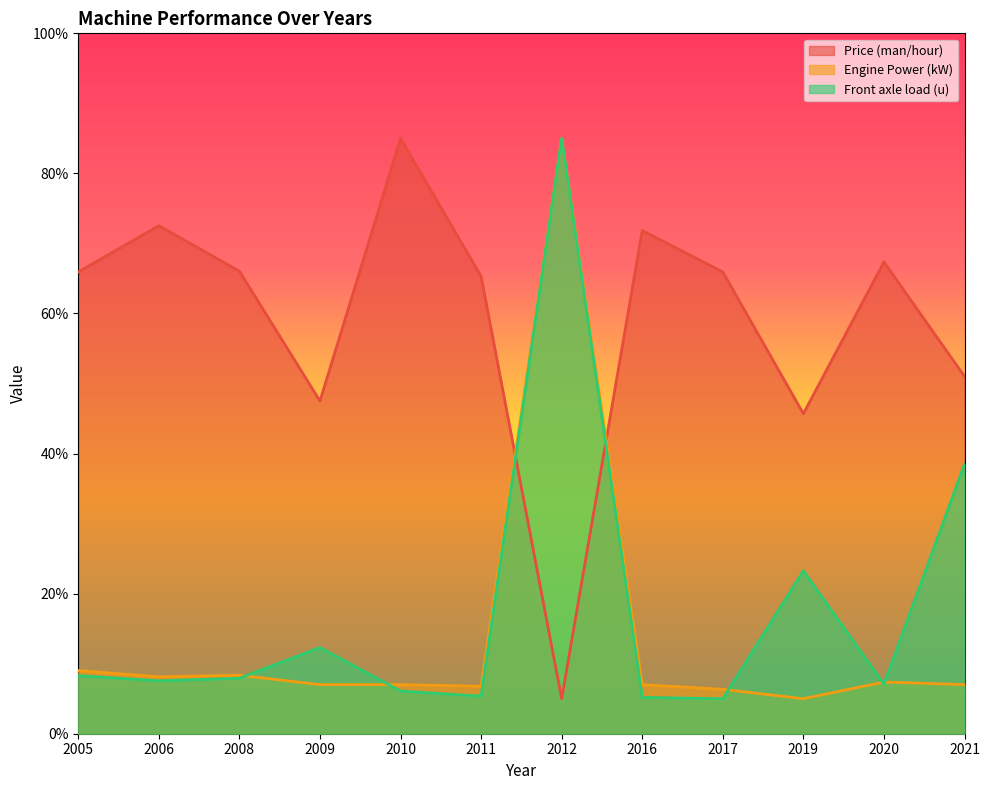

The value of Engine Power (kW) at 2021 is 7.0. True or false?

True